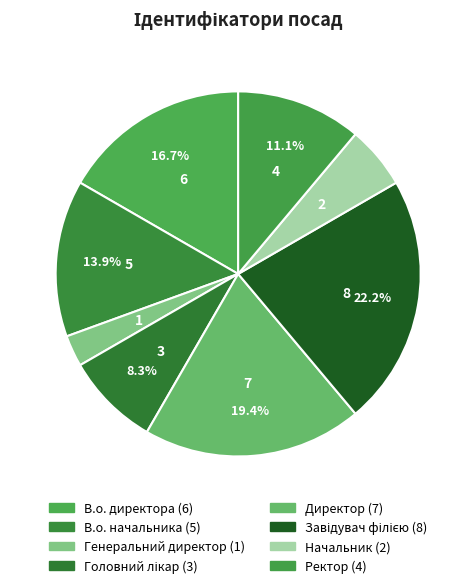

Count the number of slices in the pie.

8